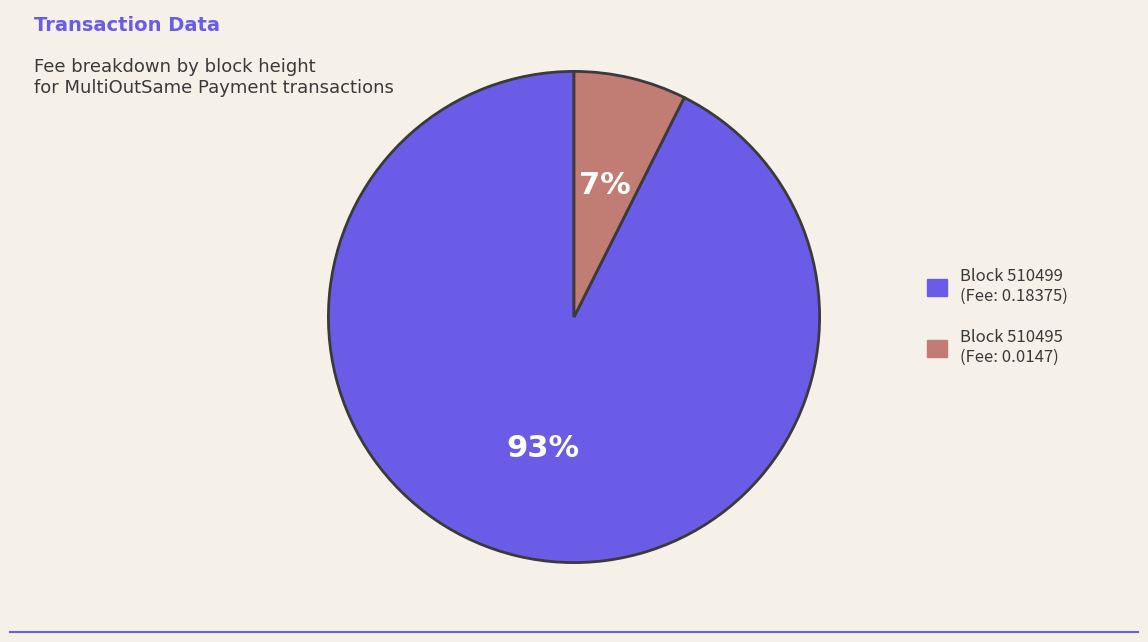

Is there any slice that represents more than half of the pie?

Yes